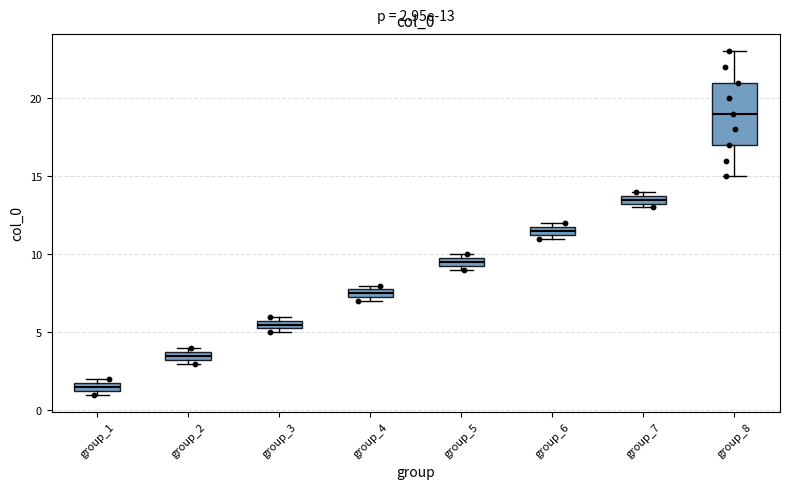

Which box is the tallest, from its lower edge to its upper edge?

group_8